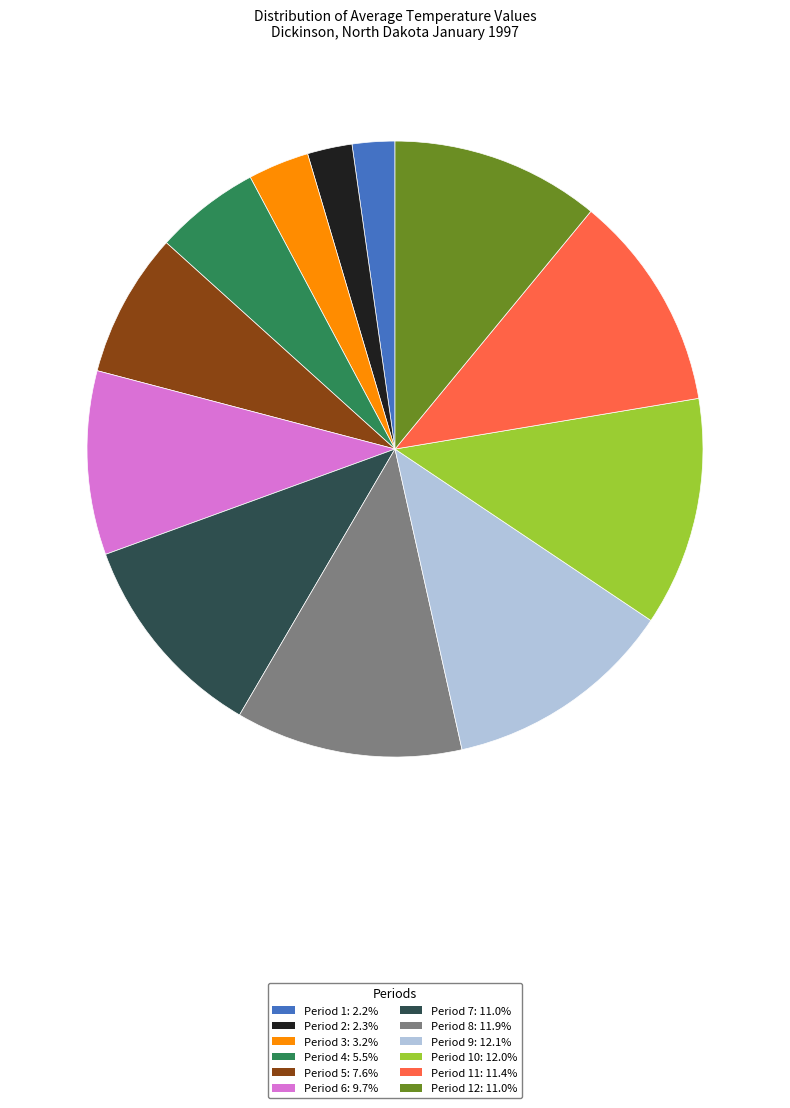

To the nearest percent, what is the average slice percentage?

8%